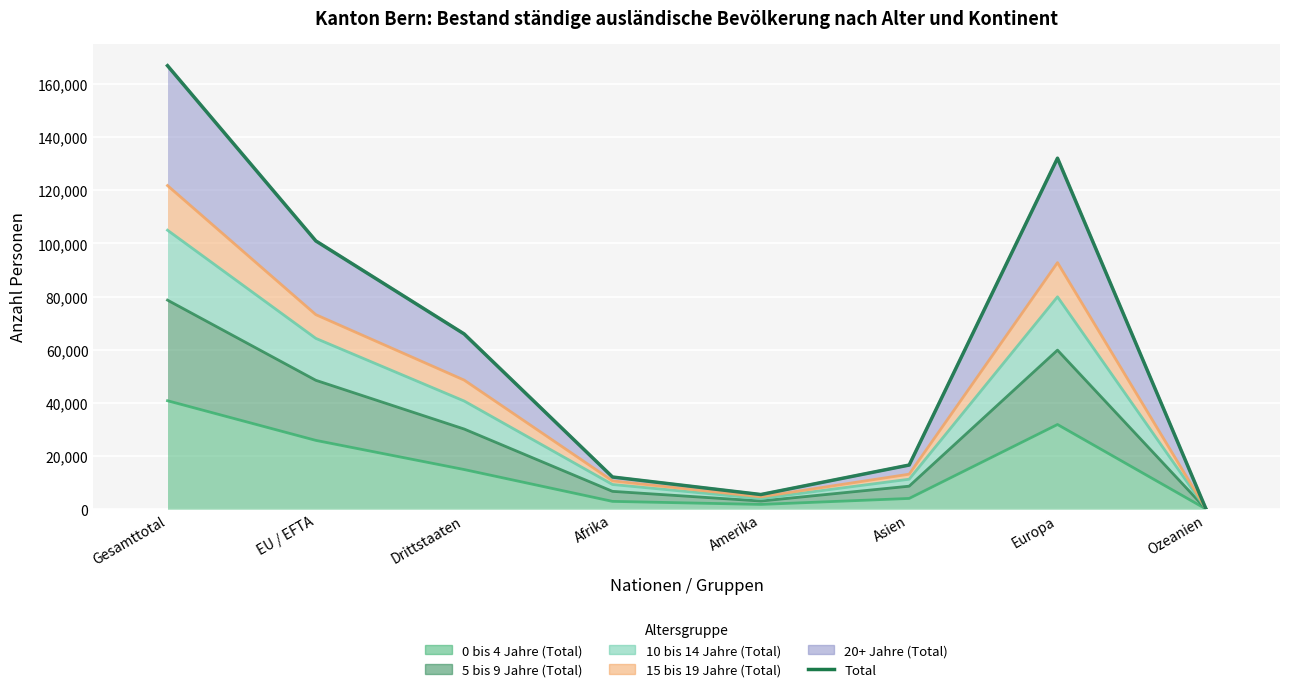

Does the chart display data point markers on the line(s)?

No